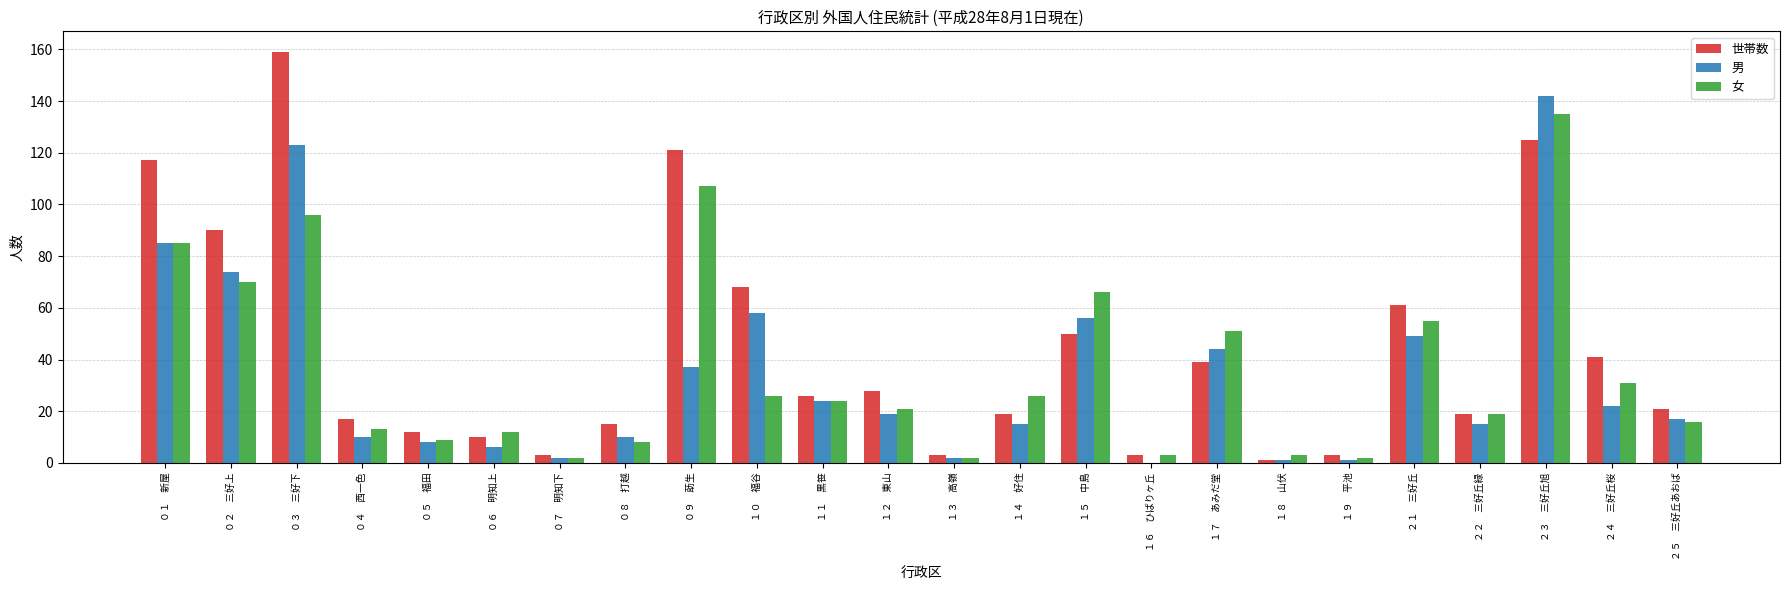

What is the maximum value shown in the chart?

159